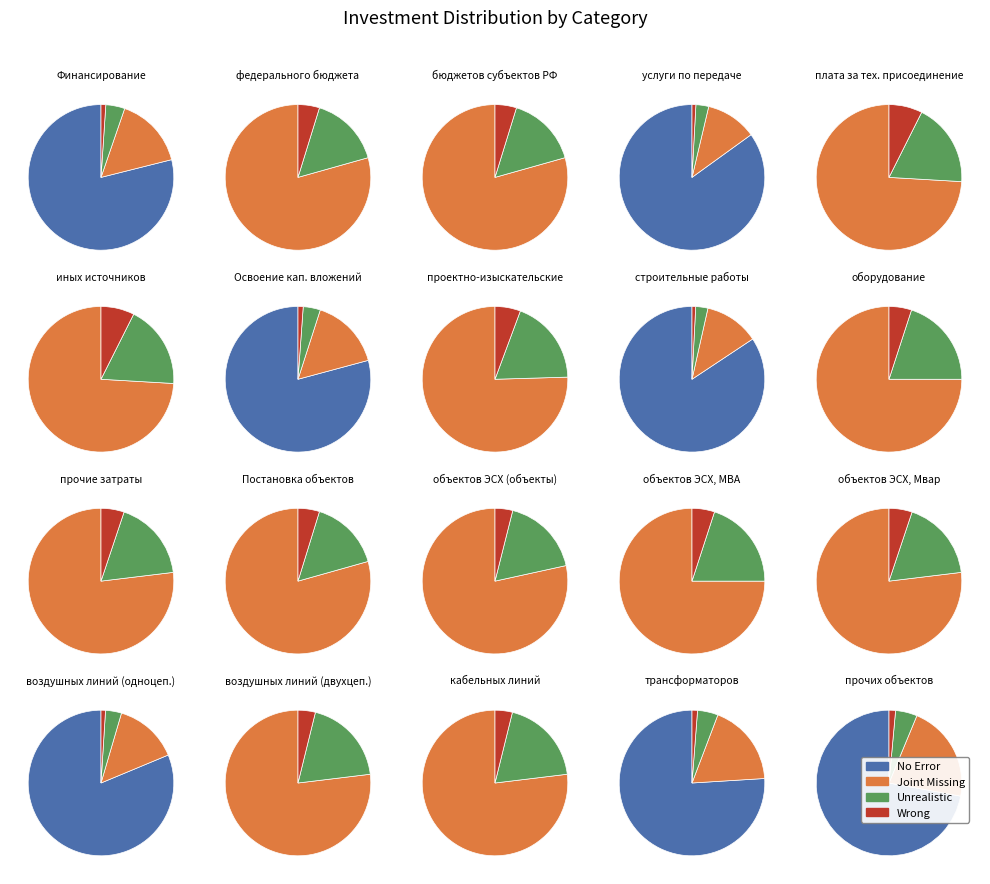

The 1 slice represents 16% of the pie. True or false?

False